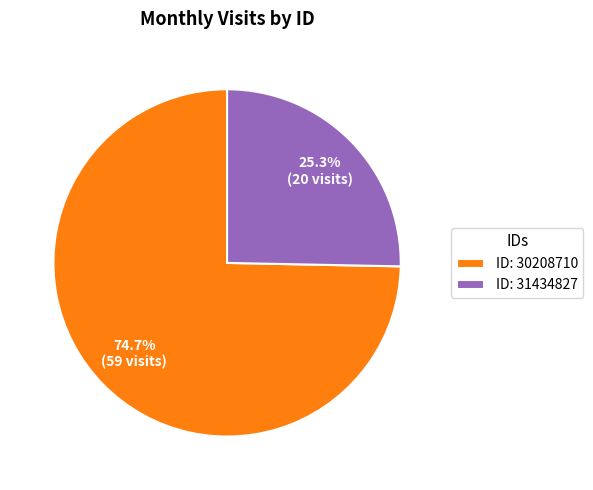

Rank the categories by value from highest to lowest.

ID: 30208710, ID: 31434827